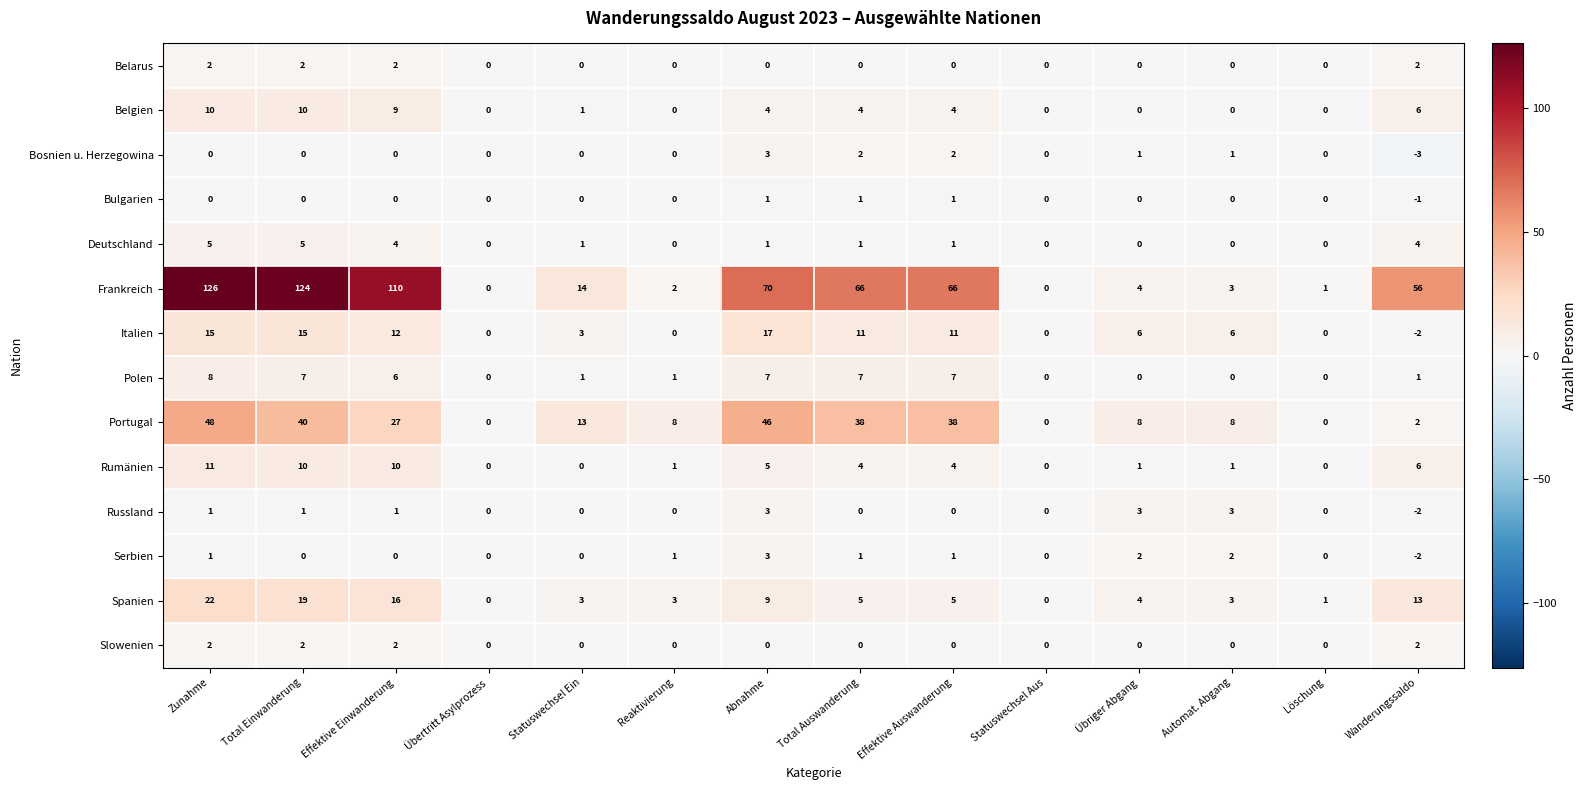

True or false: Spanien has a value of 5 at Total Auswanderung.

True